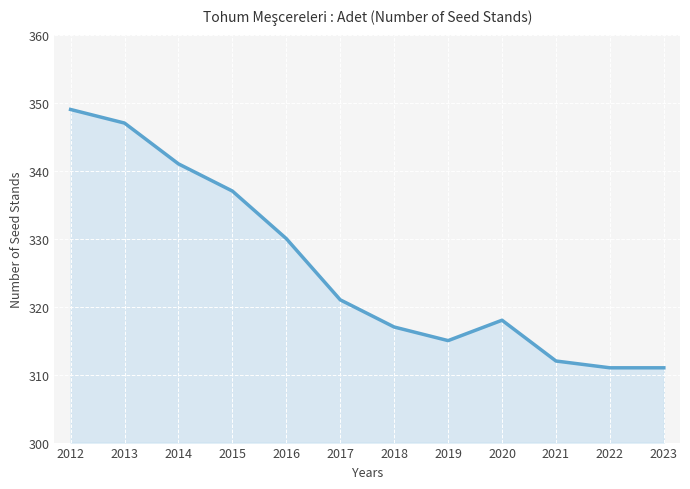

What is the minimum value shown in the chart?

311